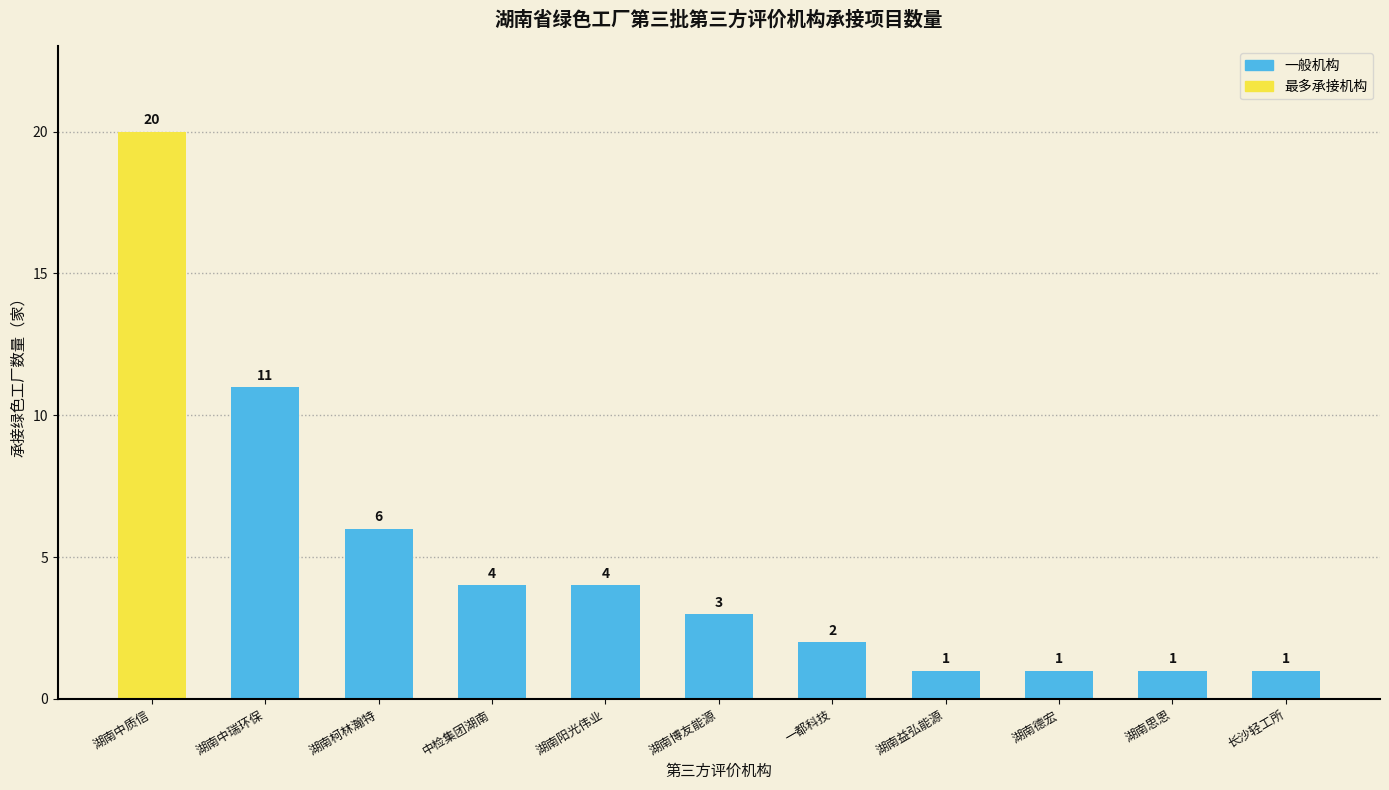

What is the greatest value displayed?

20